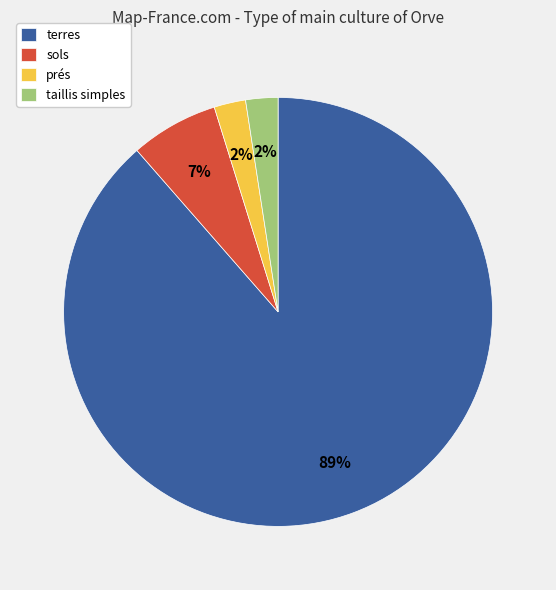

Do taillis simples and prés together represent more than half of the pie?

No